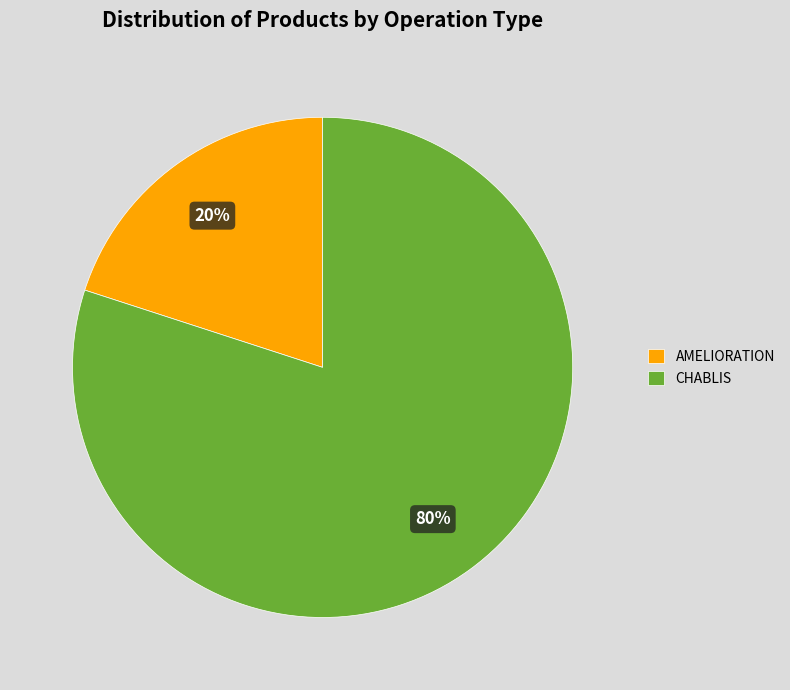

What is the ratio of the value at CHABLIS to the value at AMELIORATION?

4.0